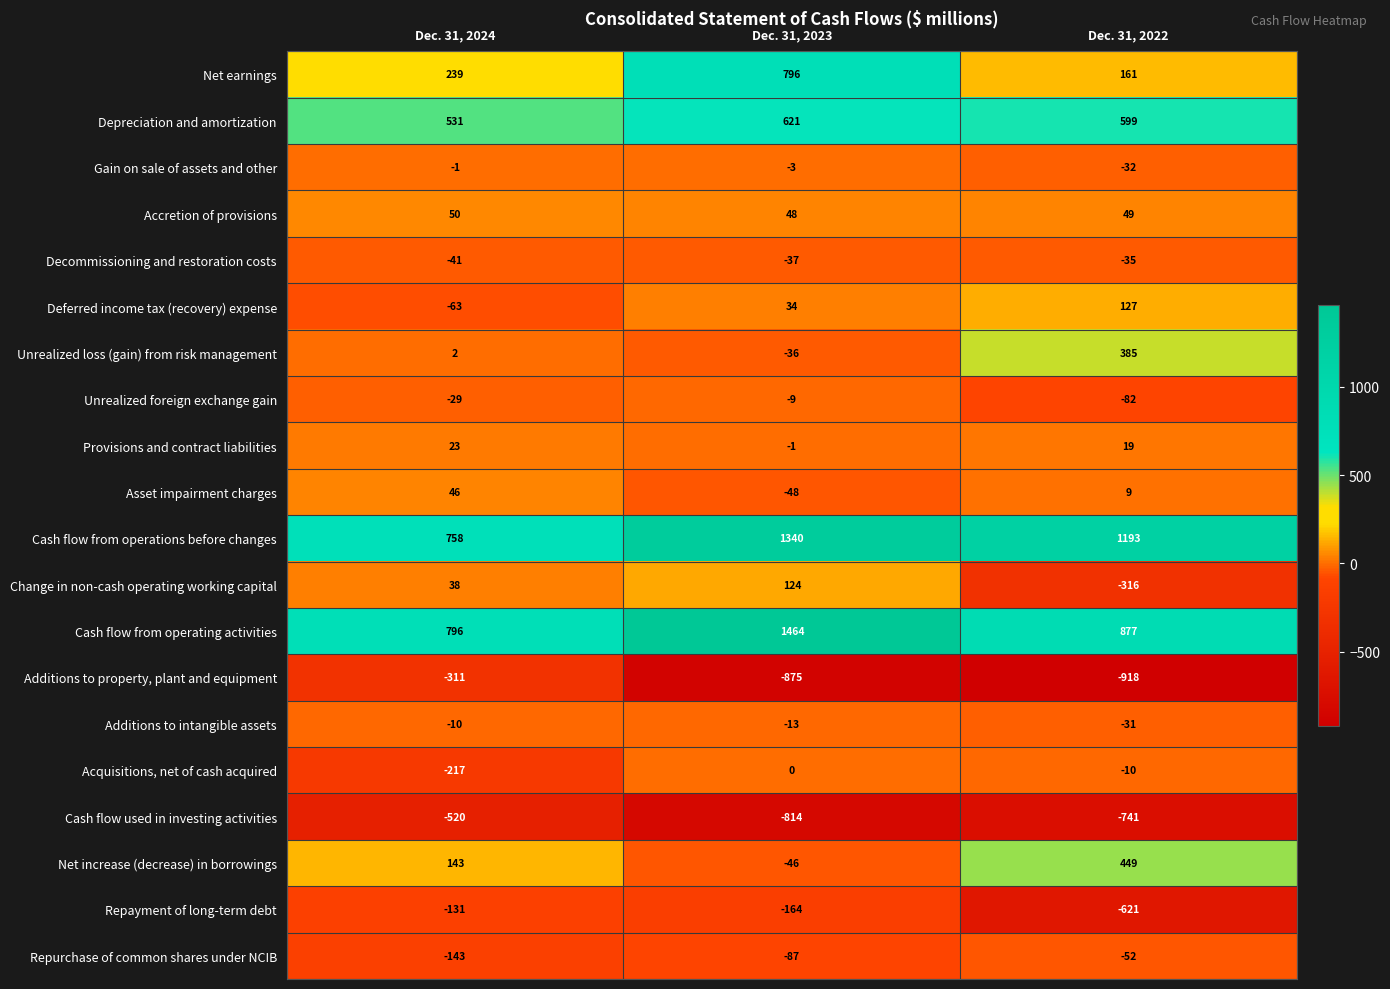

What is the total value across all series at Dec. 31, 2023?

2294